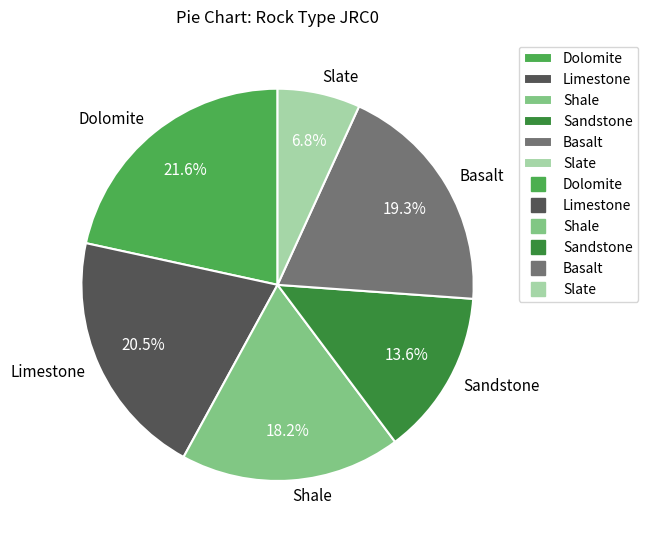

What is the largest slice in the pie chart?

Dolomite